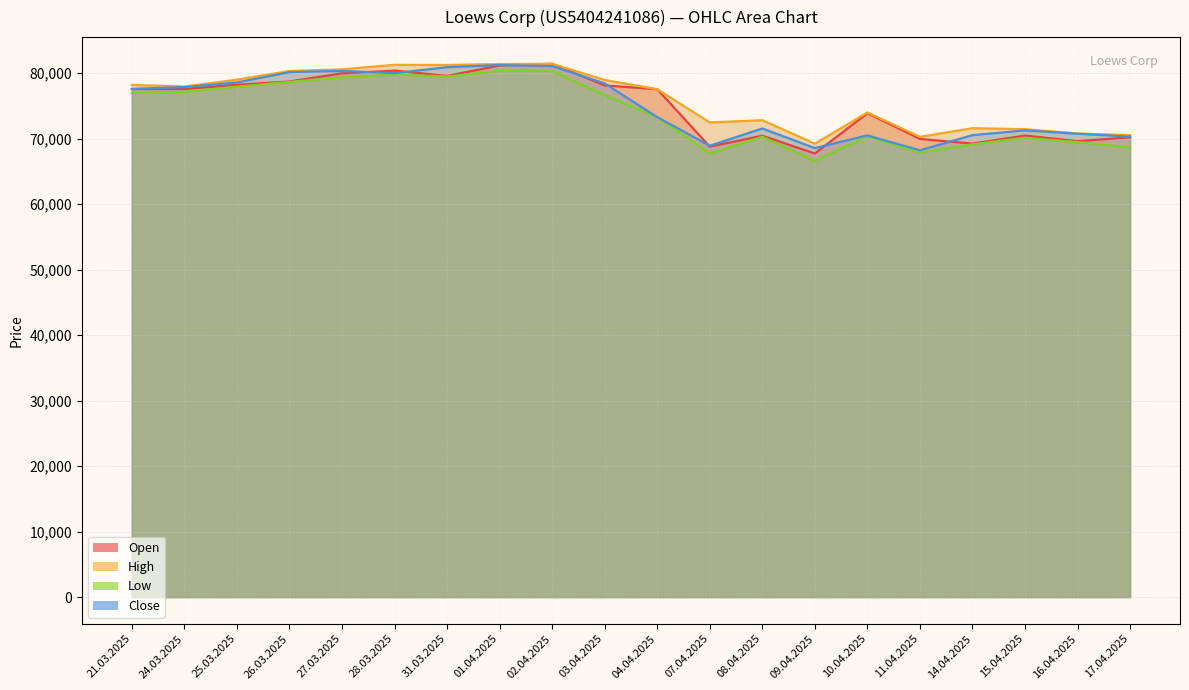

True or false: High and Open intersect in this chart.

False